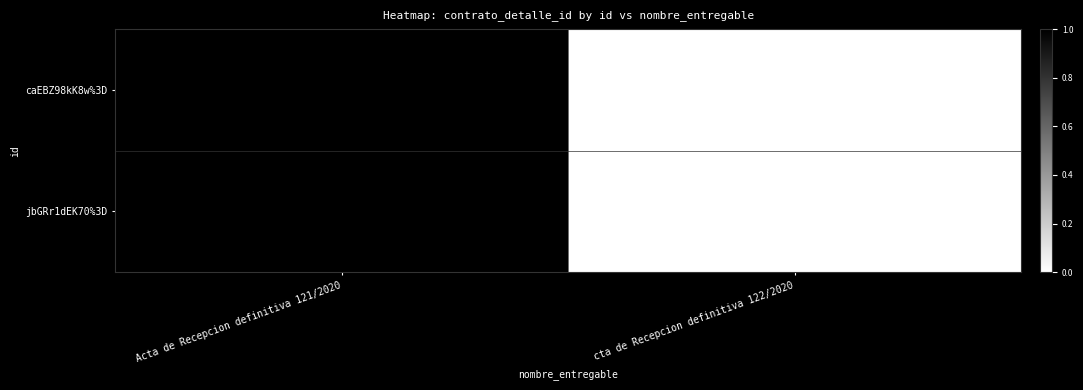

List the series in order of their peak value, highest first.

caEBZ98kK8w%3D, jbGRr1dEK70%3D